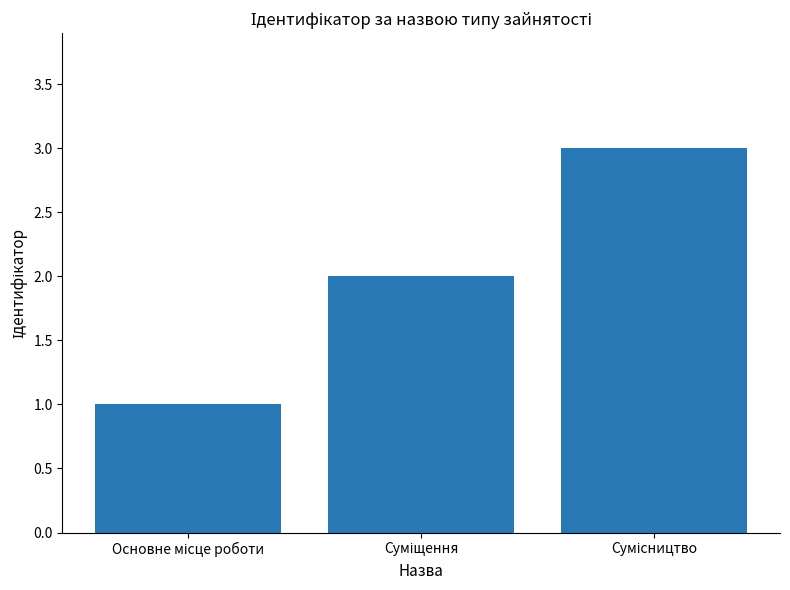

What is the sum of all values?

6